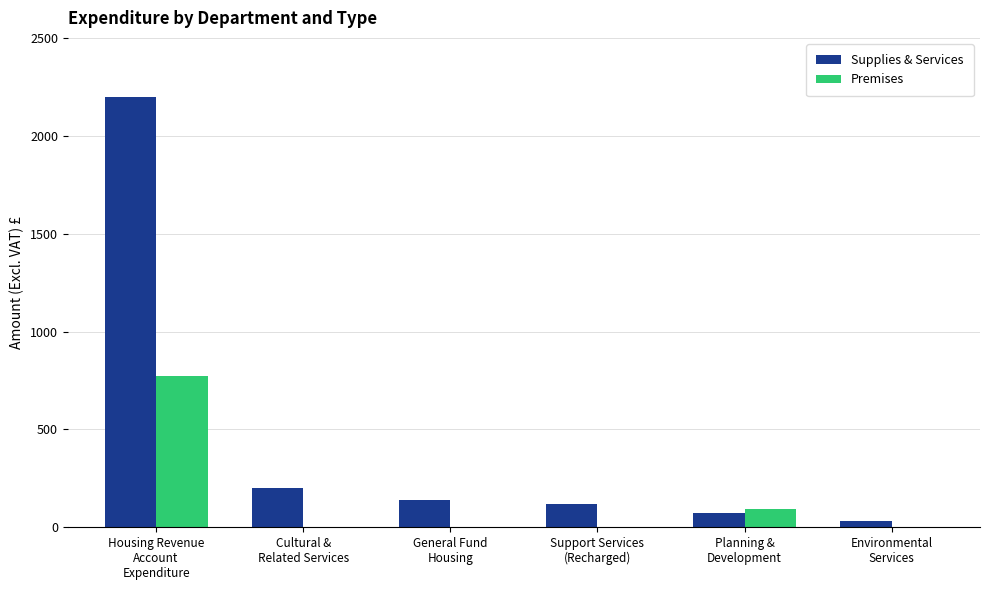

Between General Fund
Housing and Environmental
Services, which series saw the biggest shift?

Supplies & Services